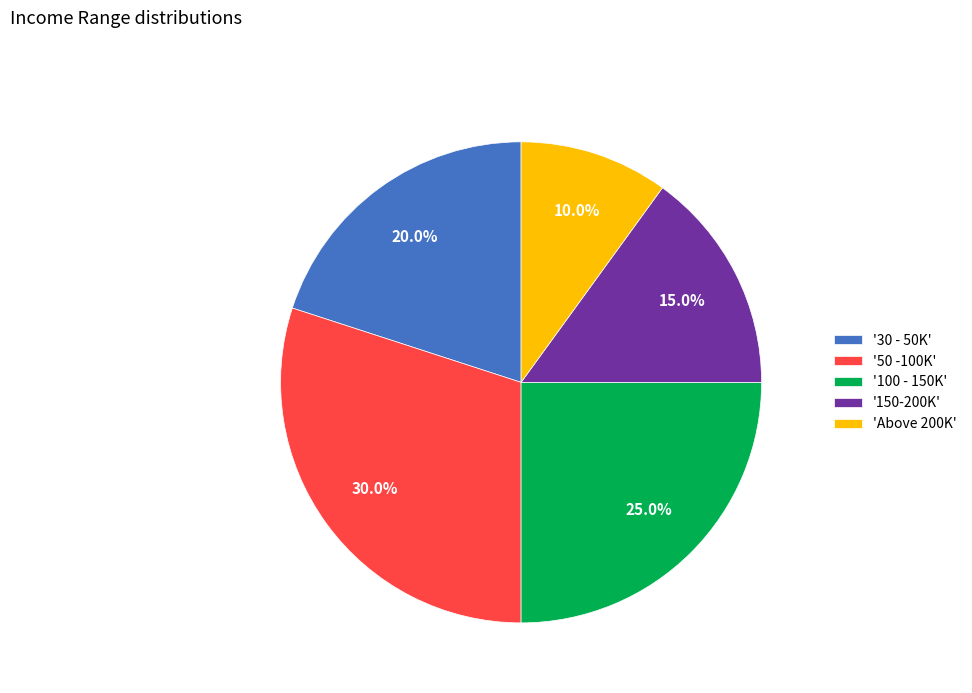

Rank the categories by value from lowest to highest.

'Above 200K', '150-200K', '30 - 50K', '100 - 150K', '50 -100K'